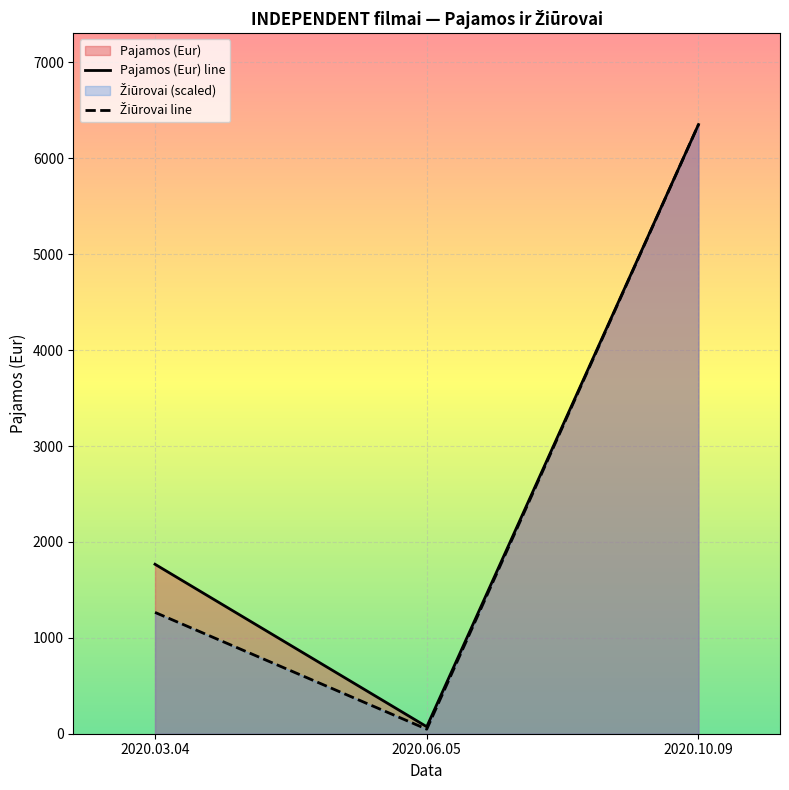

Reading left to right, list all the values displayed in this chart.

Pajamos (Eur): 2020.10.09=6352.8	2020.03.04=1767.2	2020.06.05=73.0
Žiūrovai: 2020.10.09=2420.0	2020.03.04=482.0	2020.06.05=18.0